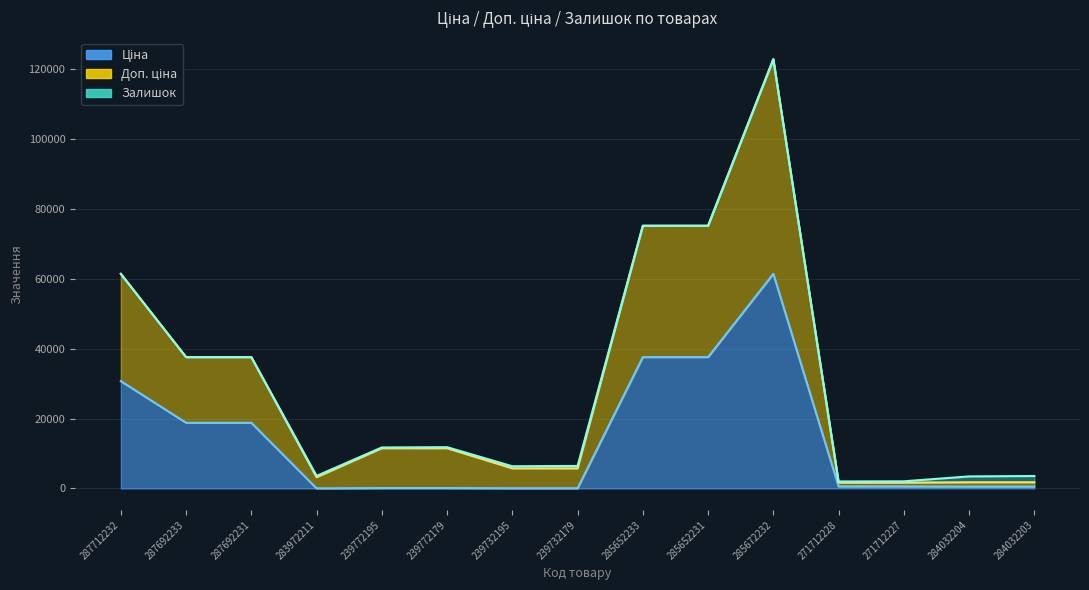

What is the value of the Ціна point at the 12th from the left?

589.9